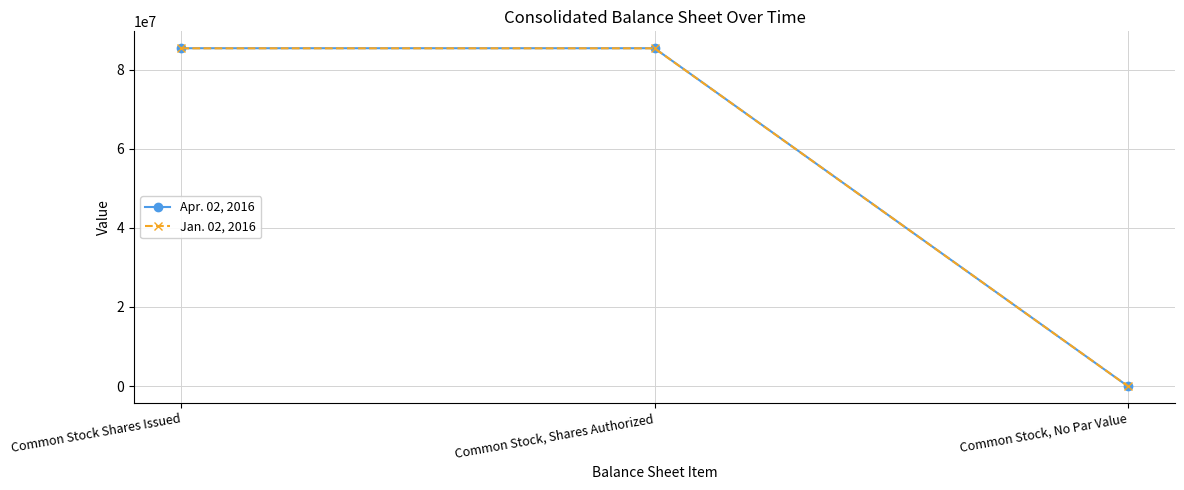

What is the total value across all series at Common Stock, Shares Authorized?

170857529